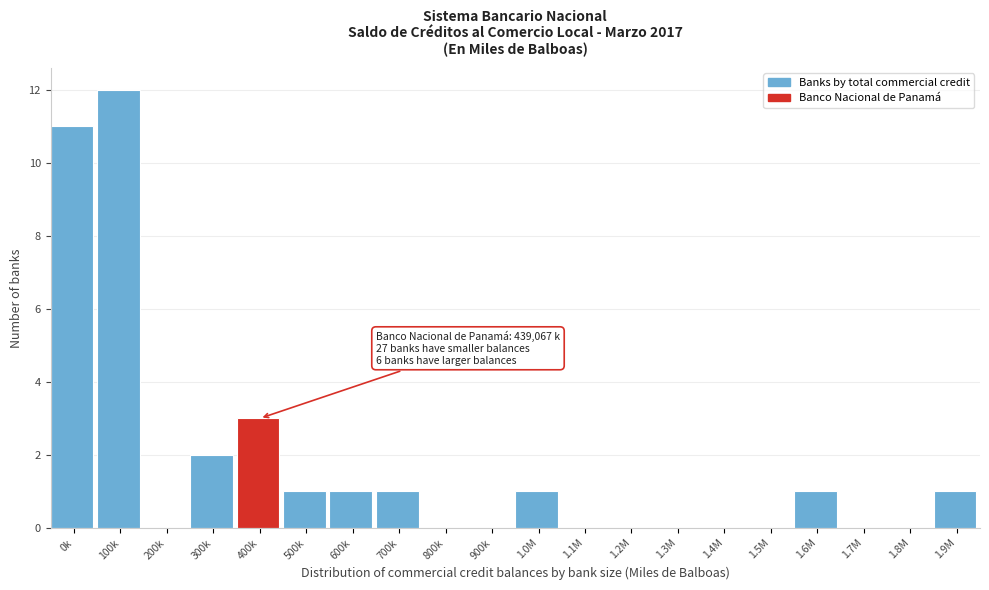

Reading left to right, transcribe all the data shown in this chart.

0k=11	100k=12	200k=0	300k=2	400k=3	500k=1	600k=1	700k=1	800k=0	900k=0	1.0M=1	1.1M=0	1.2M=0	1.3M=0	1.4M=0	1.5M=0	1.6M=1	1.7M=0	1.8M=0	1.9M=1